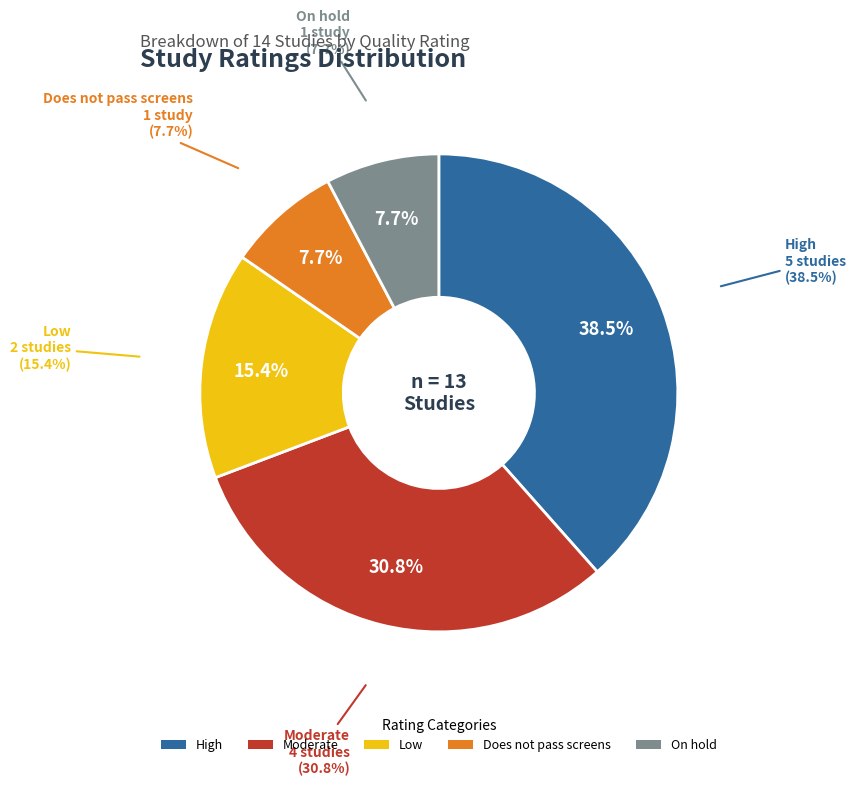

Does On hold account for over 50% of the chart?

No